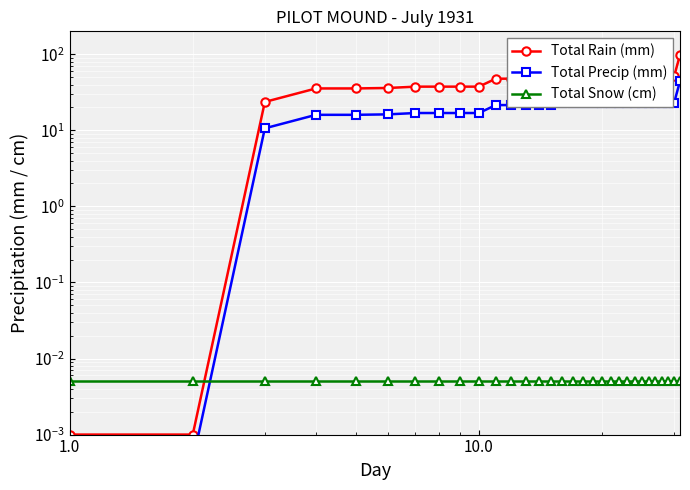

True or false: Total Precip (mm) has more than 0 points higher than both neighbors.

False